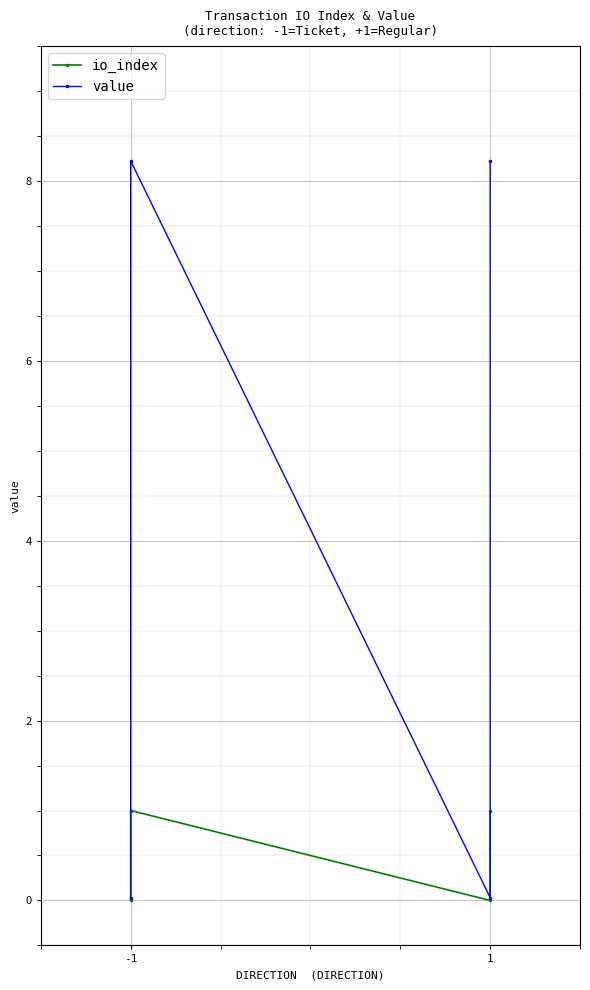

True or false: io_index and value intersect in this chart.

False